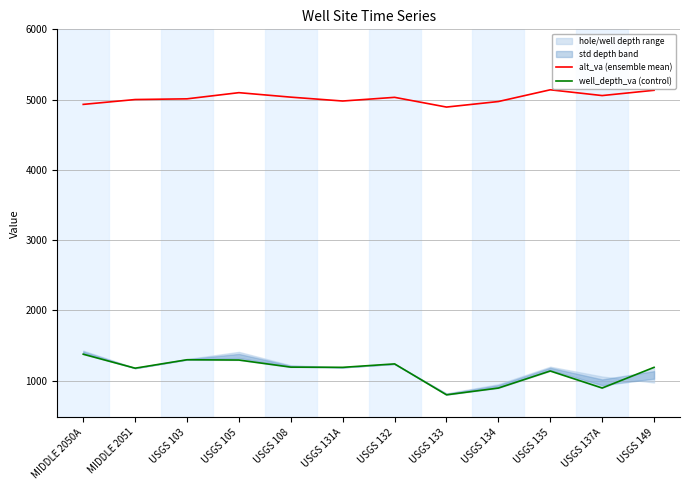

Reading right to left, transcribe all the data shown in this chart.

alt_va (ensemble mean): 5132.4	5057.3	5139.4	4972.4	4893.6	5032.1	4979.6	5034.8	5098.6	5010.8	5000.8	4931.7
well_depth_va (control): 1189.0	894.7	1137.0	894.0	798.0	1238.0	1189.0	1192.0	1293.0	1297.0	1177.0	1376.0